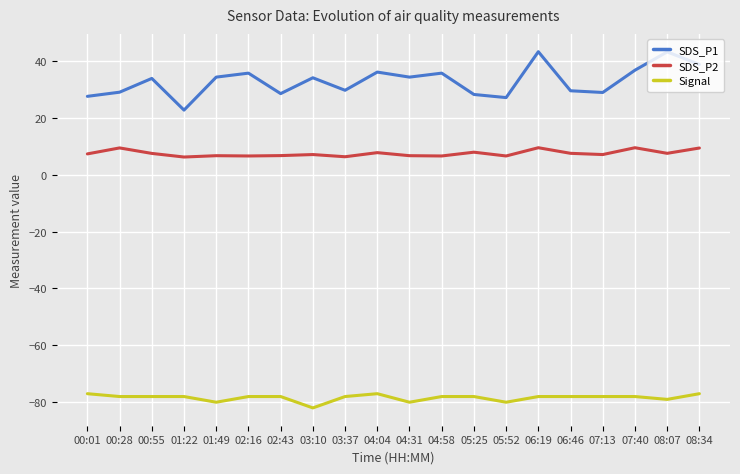

True or false: SDS_P1 has a value of 28.5 at 02:43.

True